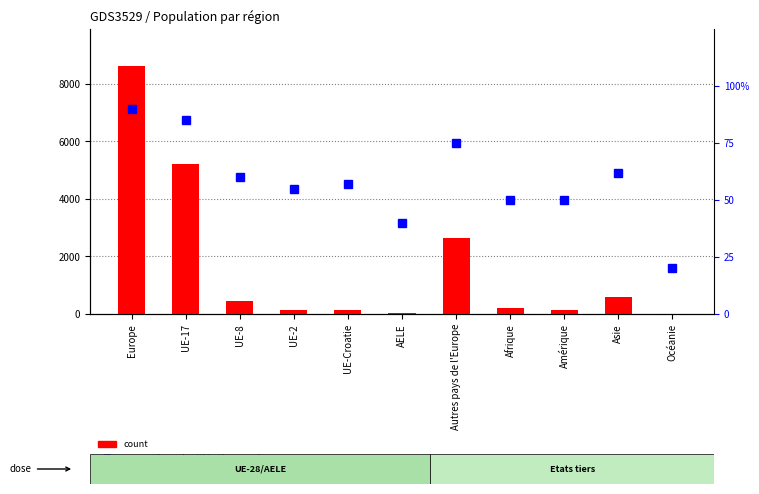

Is the value of count at Afrique greater than the value of percentile rank within the sample at UE-8?

Yes